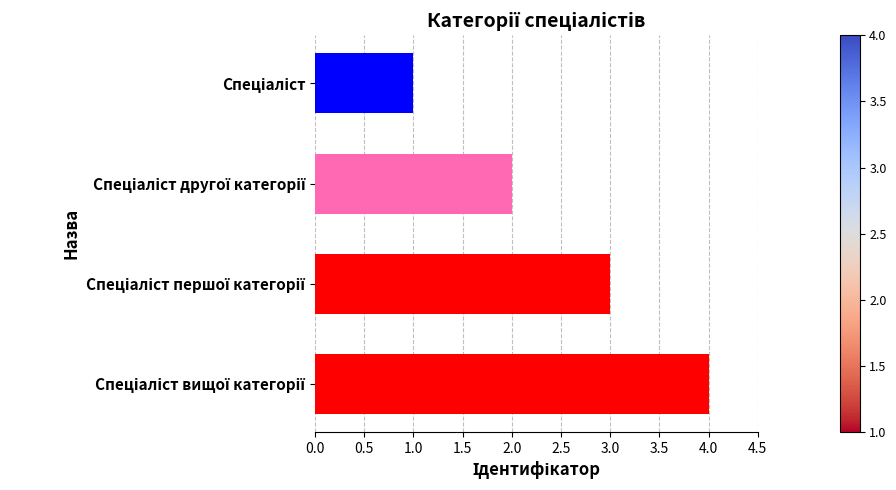

What is the maximum value shown in the chart?

4